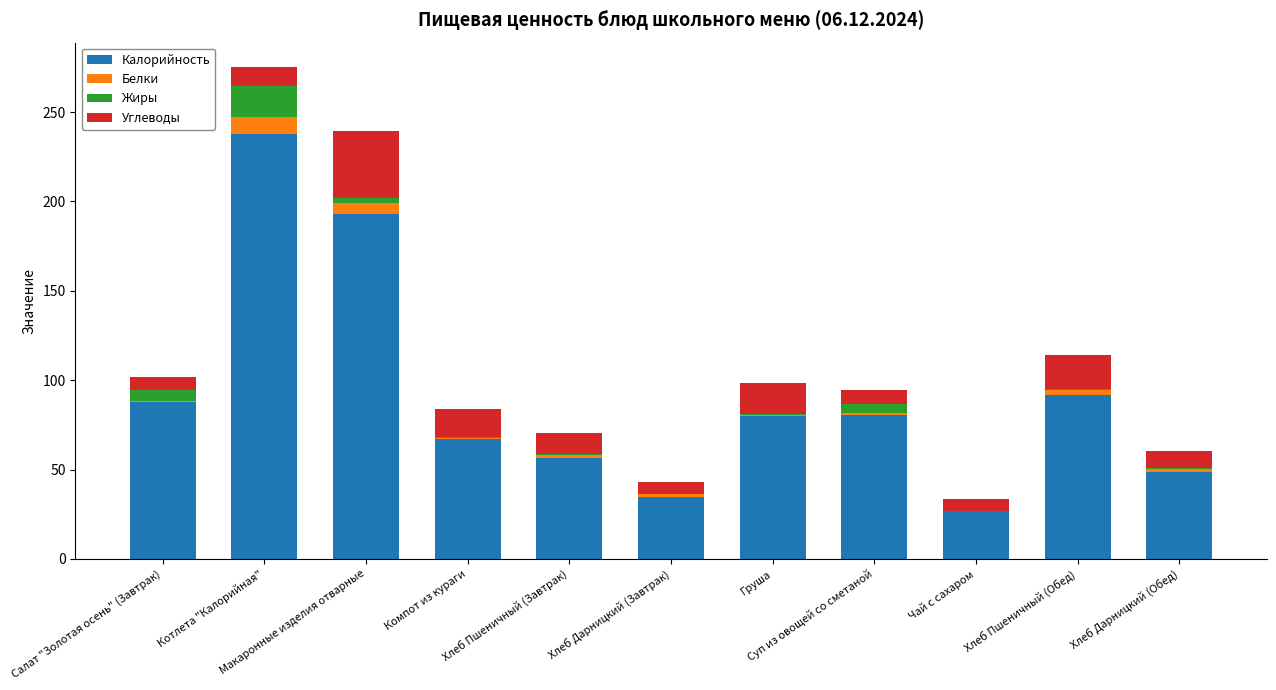

The value of Калорийность at Чай с сахаром is 26.8. True or false?

True